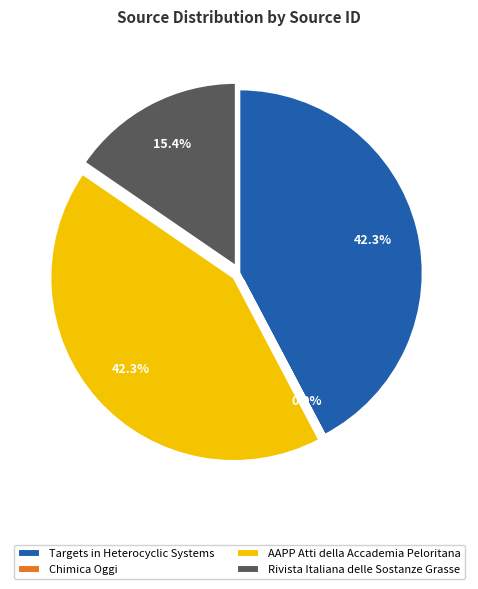

To the nearest percent, what is the difference between the largest and smallest slice percentages?

42%